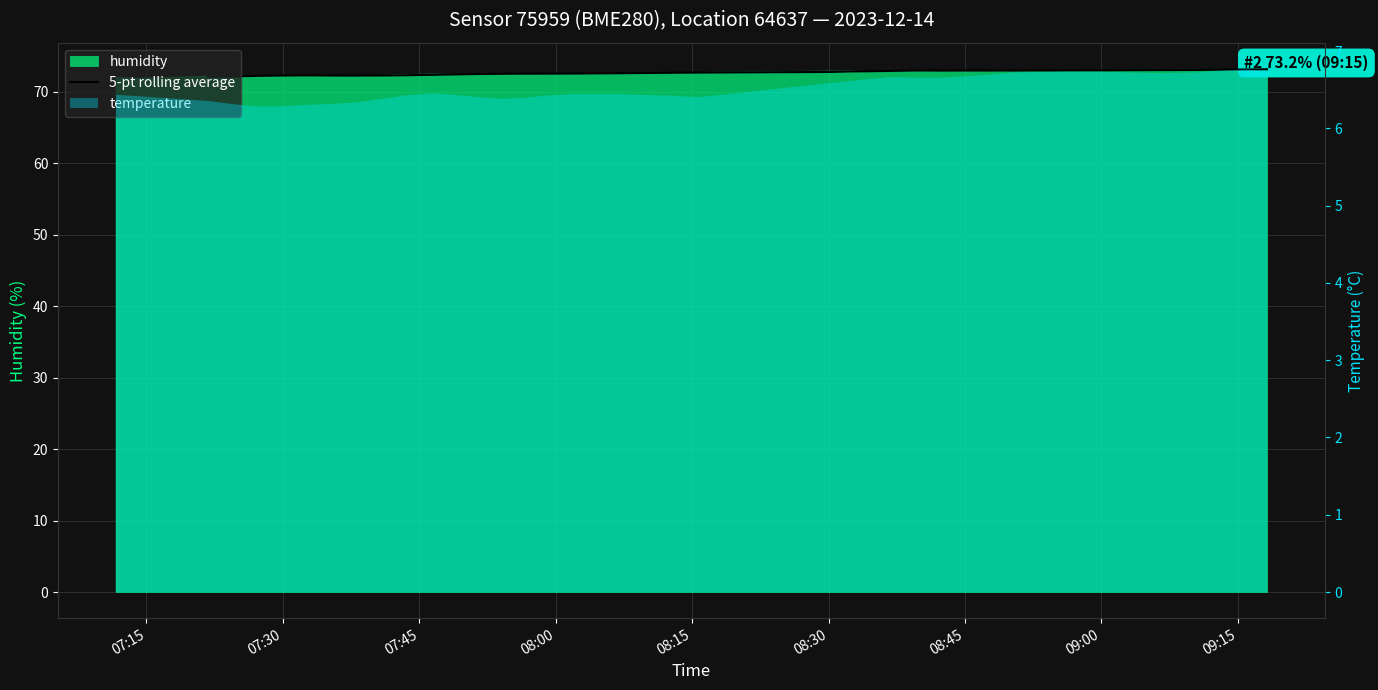

Does the chart display data point markers on the line(s)?

No